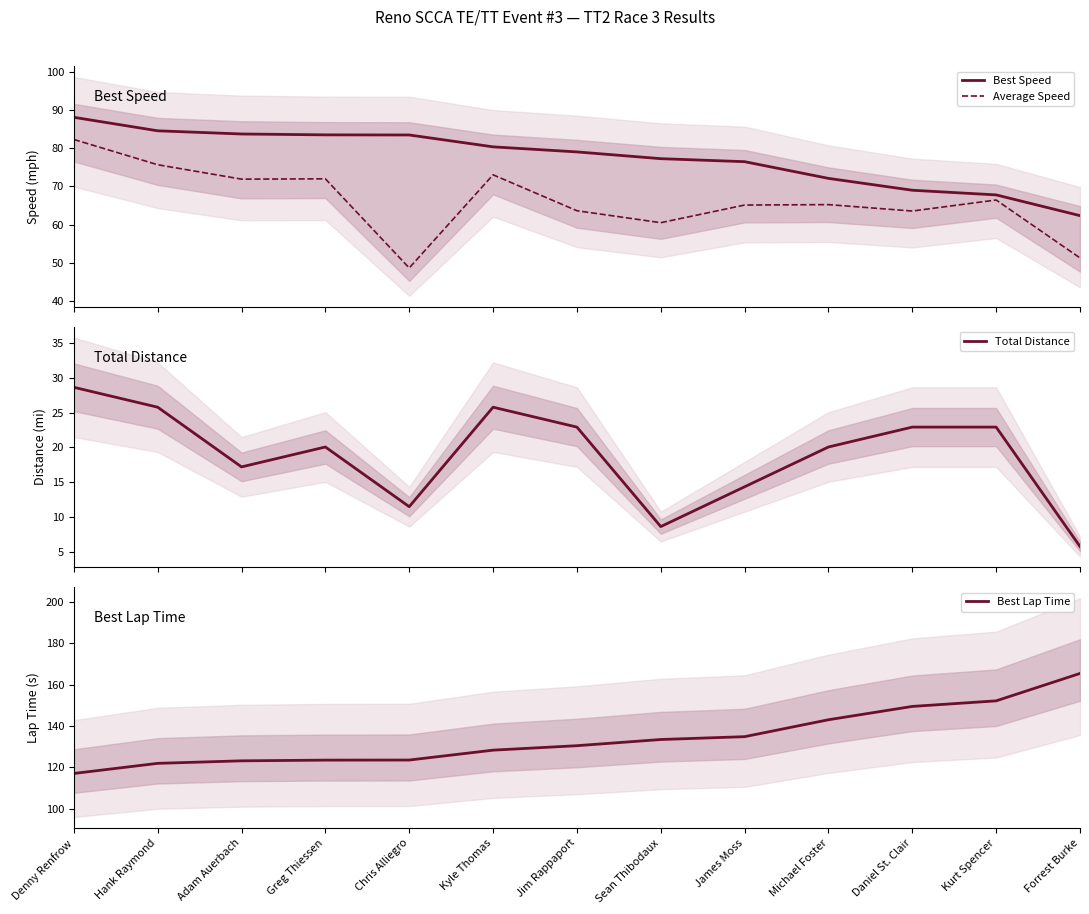

Is this an area chart (filled region under the line)?

No